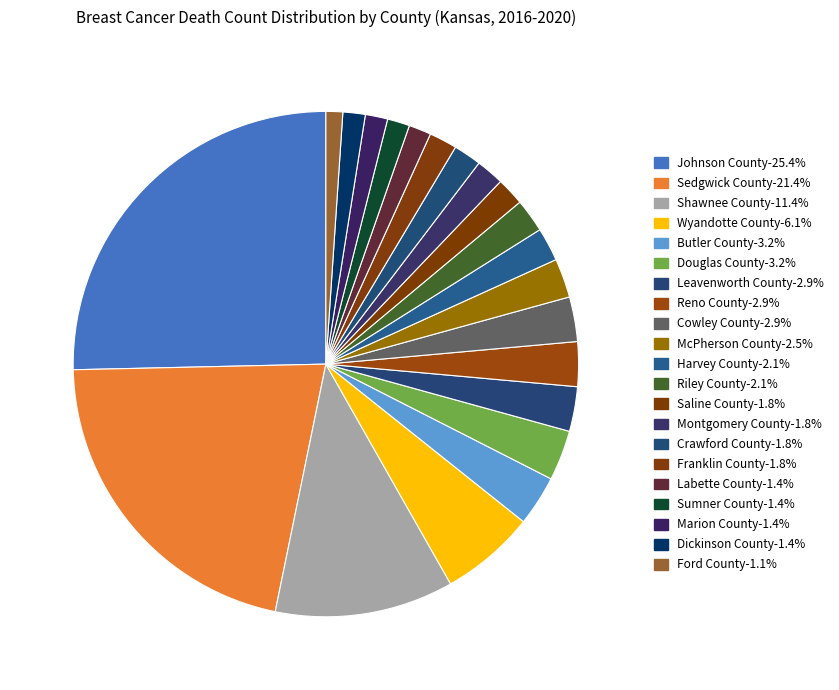

What portion of the pie excludes Ford County?

98.9%